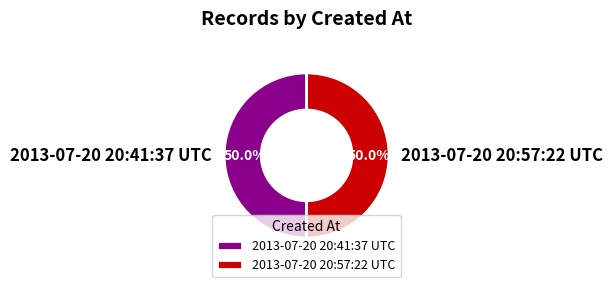

The 2013-07-20 20:41:37 UTC slice represents 50% of the pie. True or false?

True